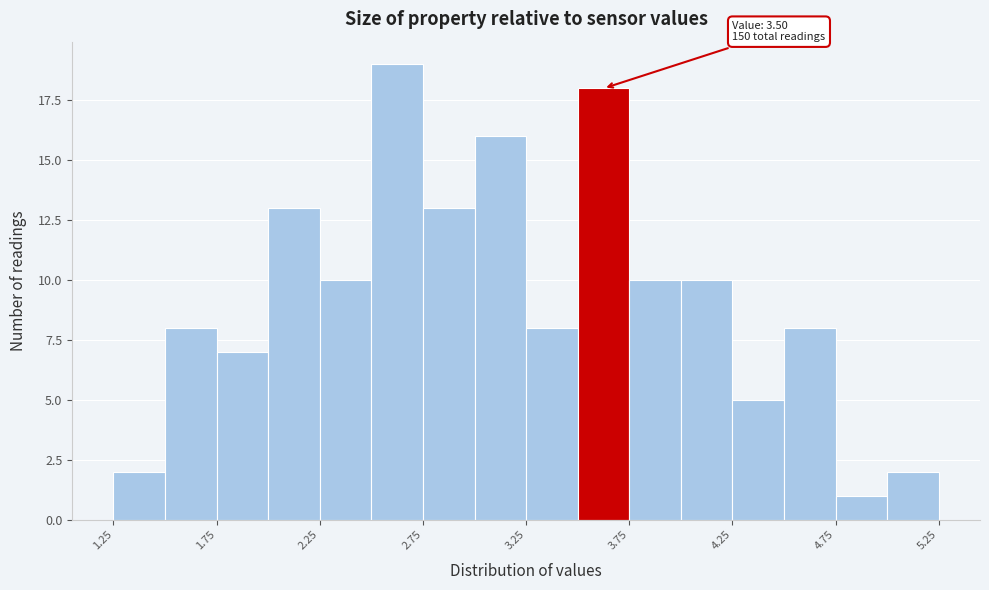

Which range on the x-axis has the tallest bar?

2.50 to 2.75